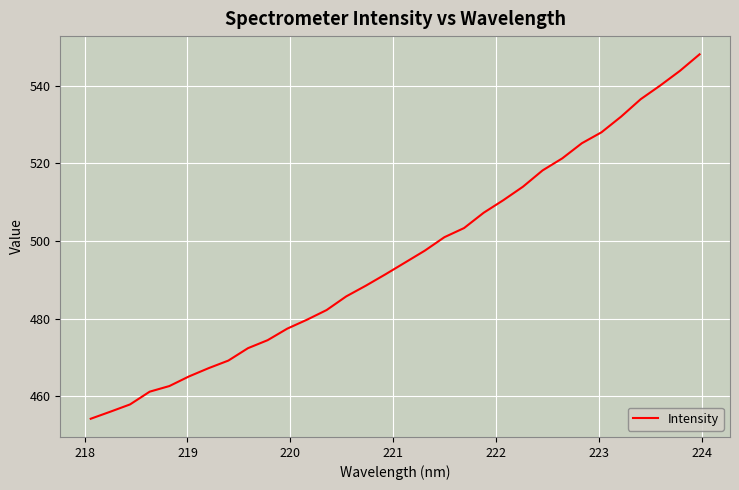

What is the maximum value shown in the chart?

548.0